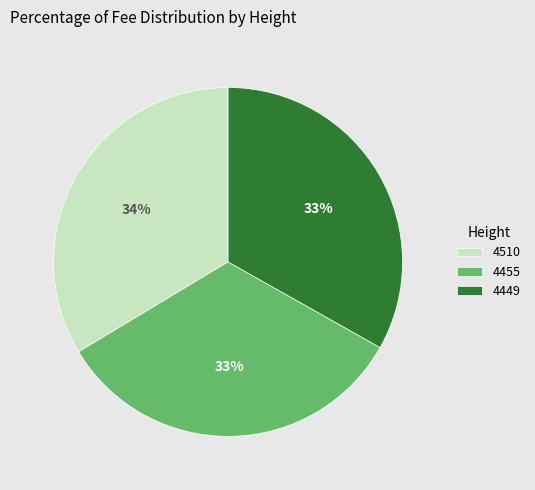

Do 4449 and 4510 together represent more than half of the pie?

Yes